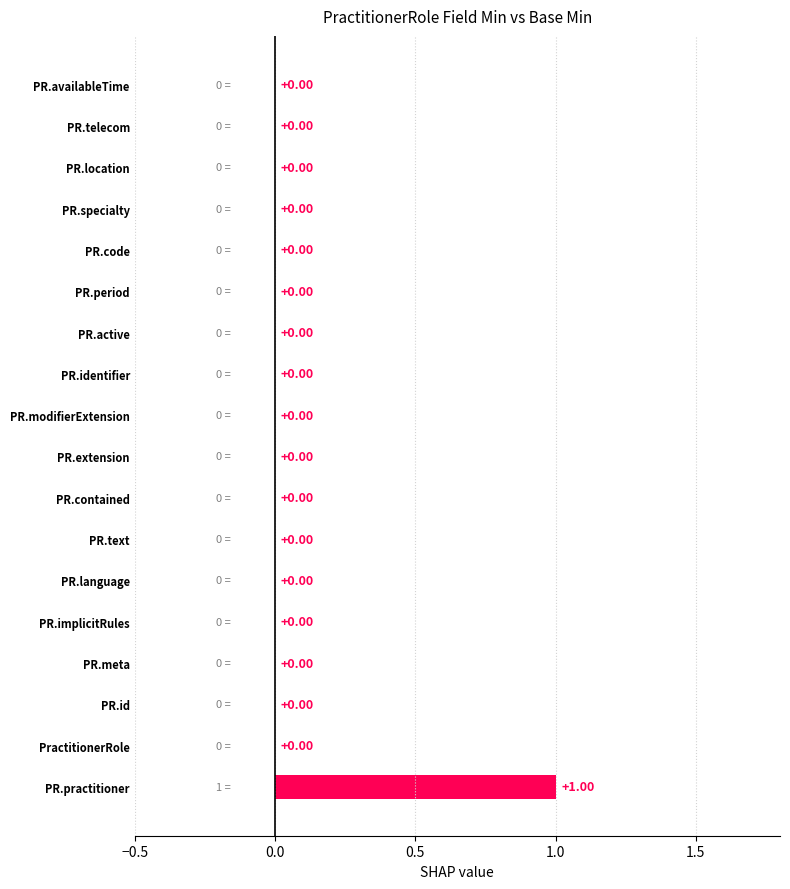

List the series in order of their peak value, highest first.

Min, Base Min